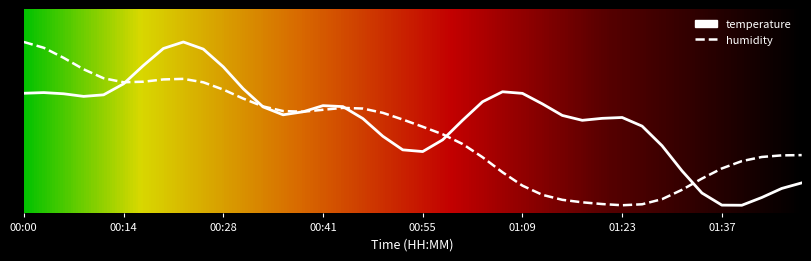

At which category is the sum across all series the highest?

8